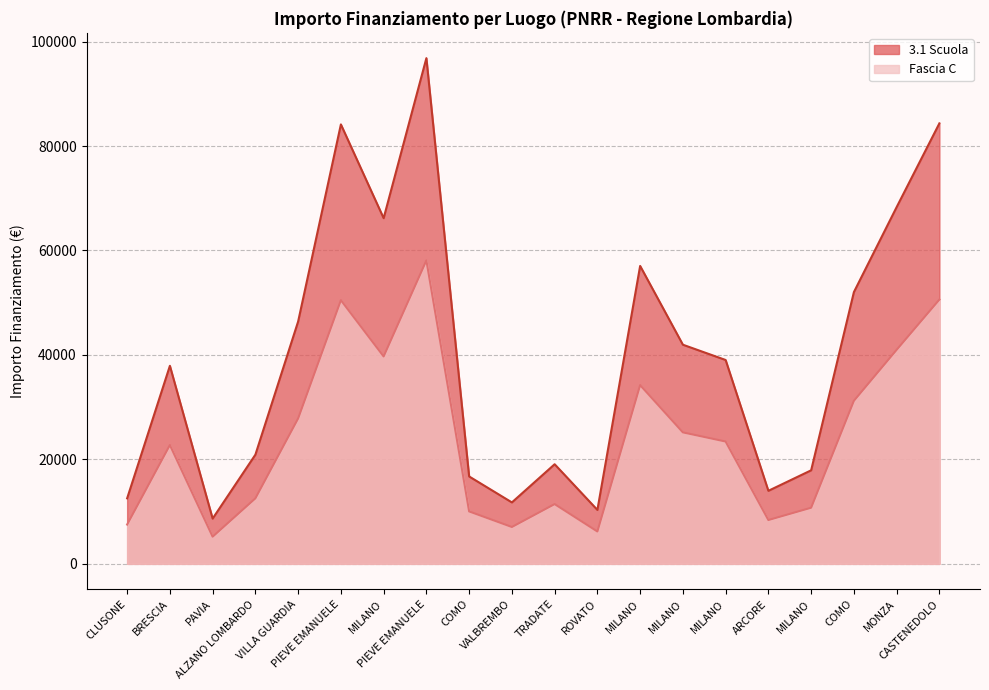

What is the difference between the highest and lowest values at ARCORE?

5594.6